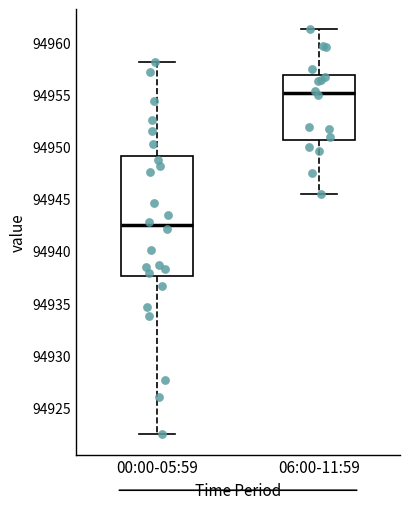

Which box is the tallest, from its lower edge to its upper edge?

00:00-05:59